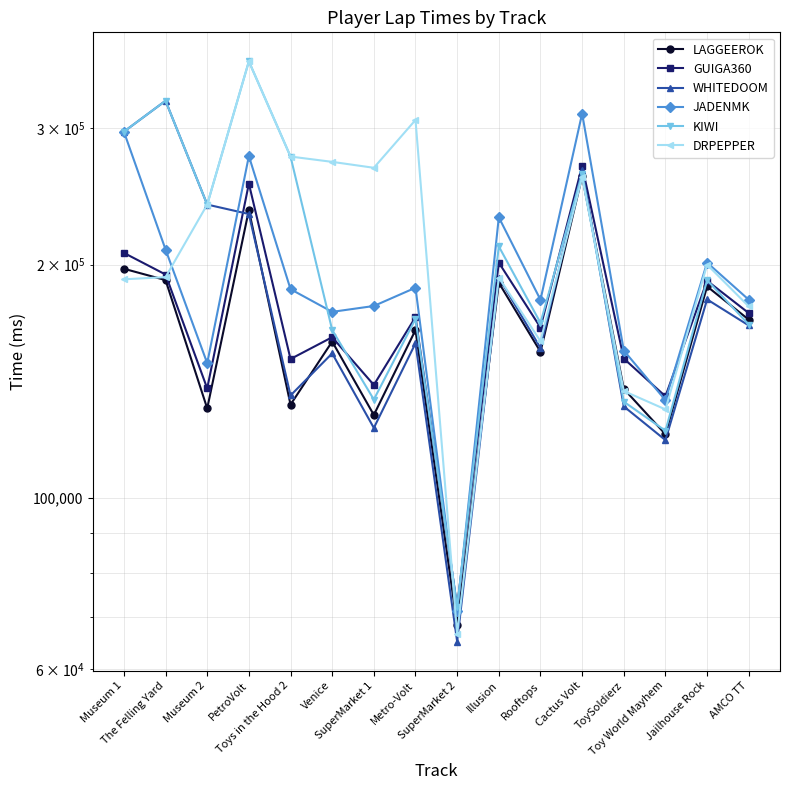

At how many categories does at least one series exceed 341065?

1